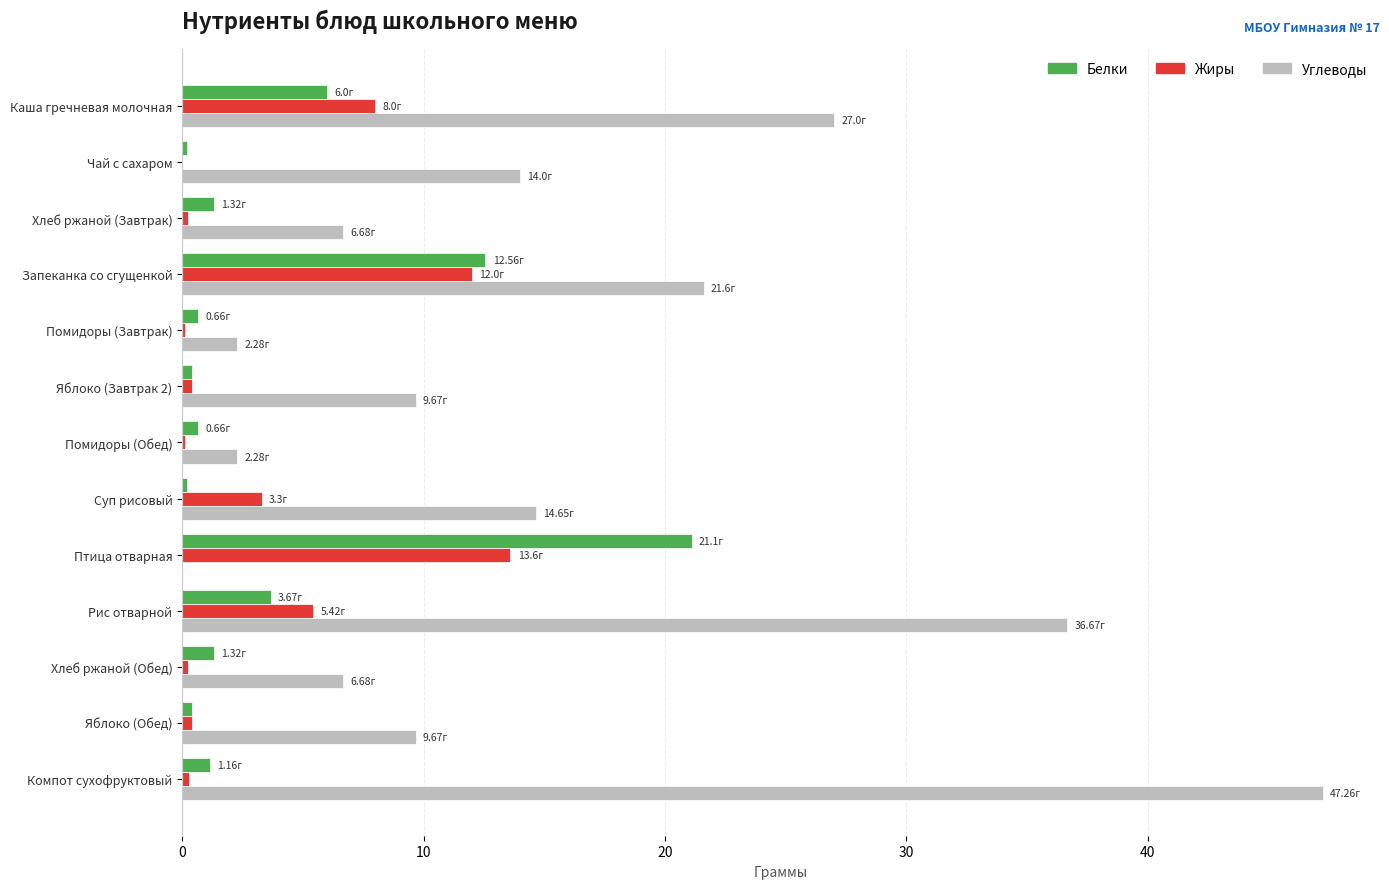

Which series has the largest range (max minus min)?

Углеводы